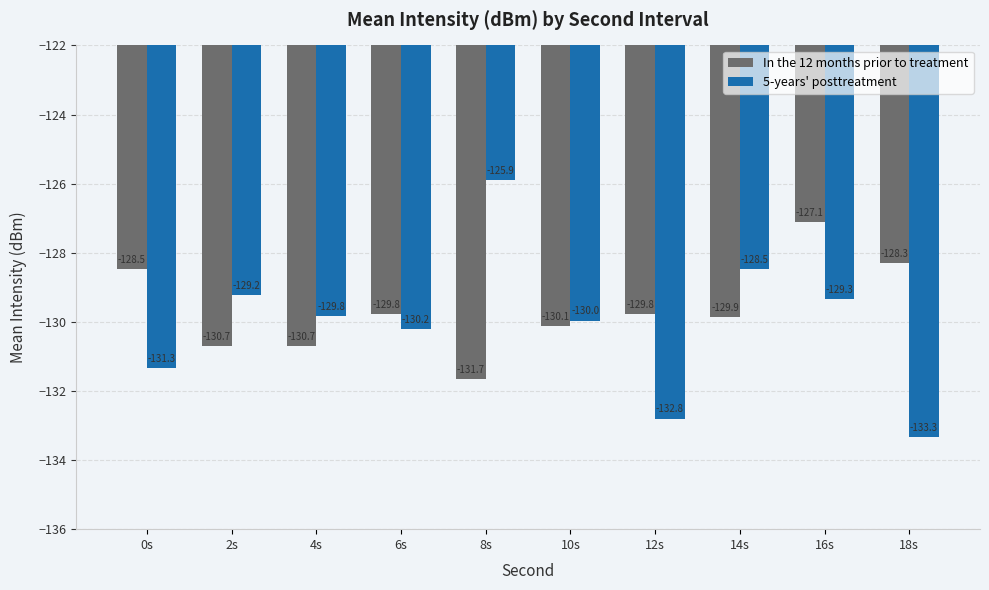

At which label does In the 12 months prior to treatment reach its minimum?

8s